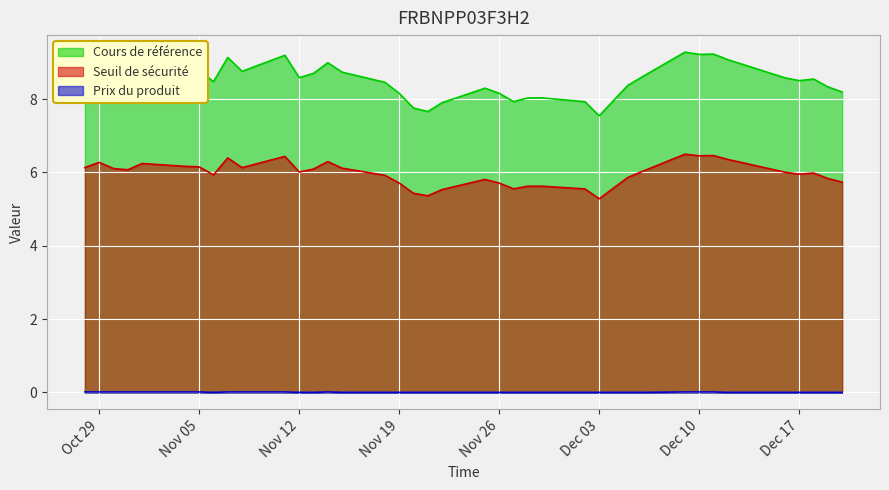

In Cours de référence, how many points are lower than both neighbors (excluding endpoints)?

9